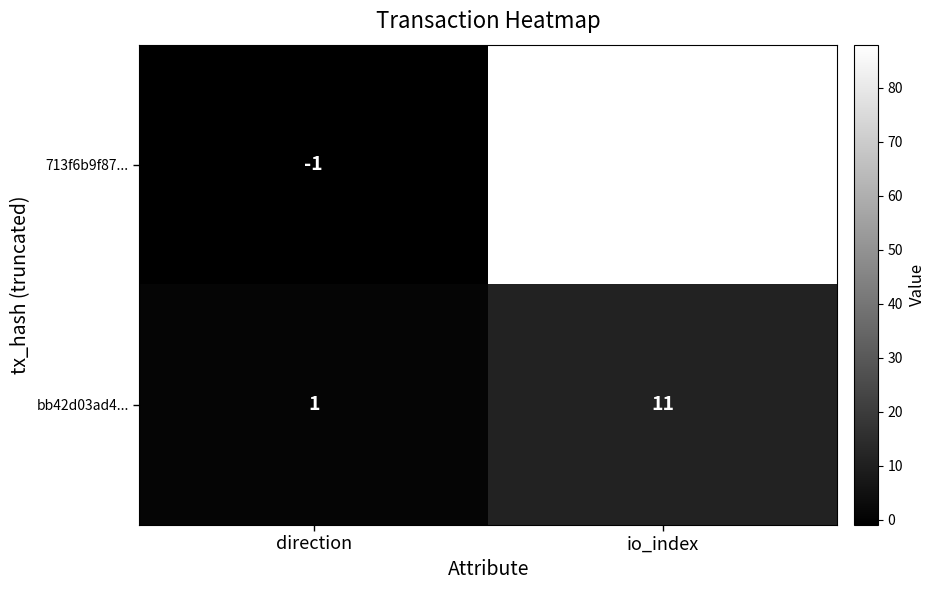

What is the difference between the maximum and minimum values in the bb42d03ad4... series?

10